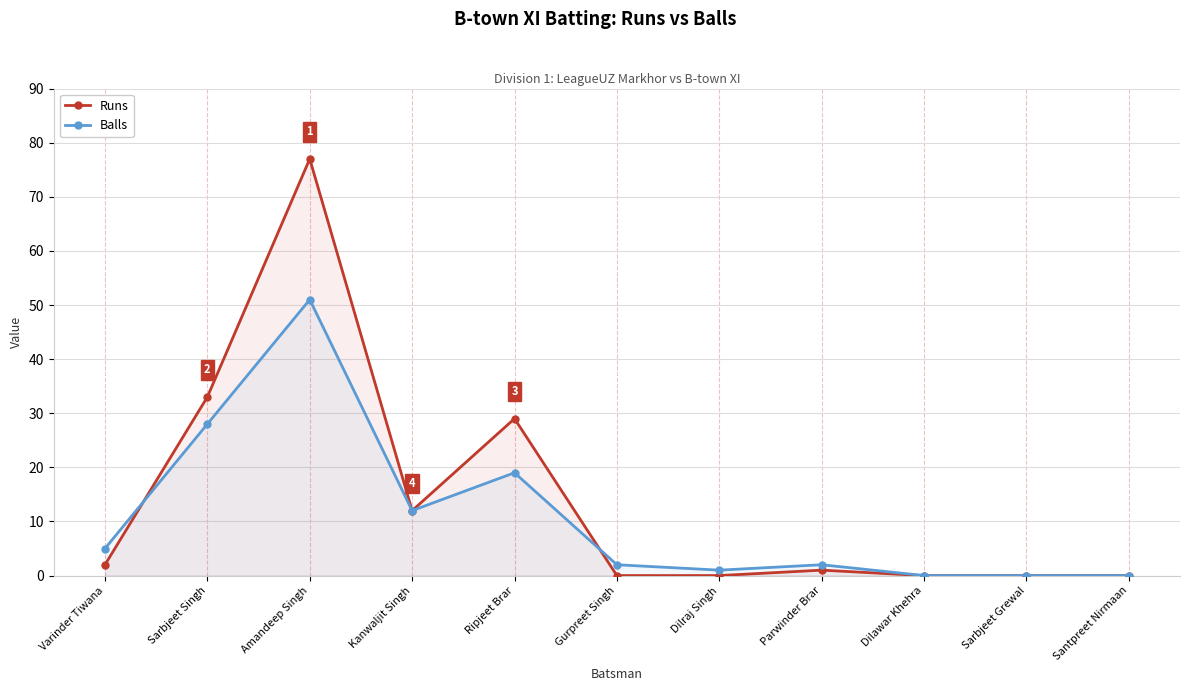

Reading left to right, list all the values displayed in this chart.

Runs: 2	33	77	12	29	0	0	1	0	0	0
Balls: 5	28	51	12	19	2	1	2	0	0	0